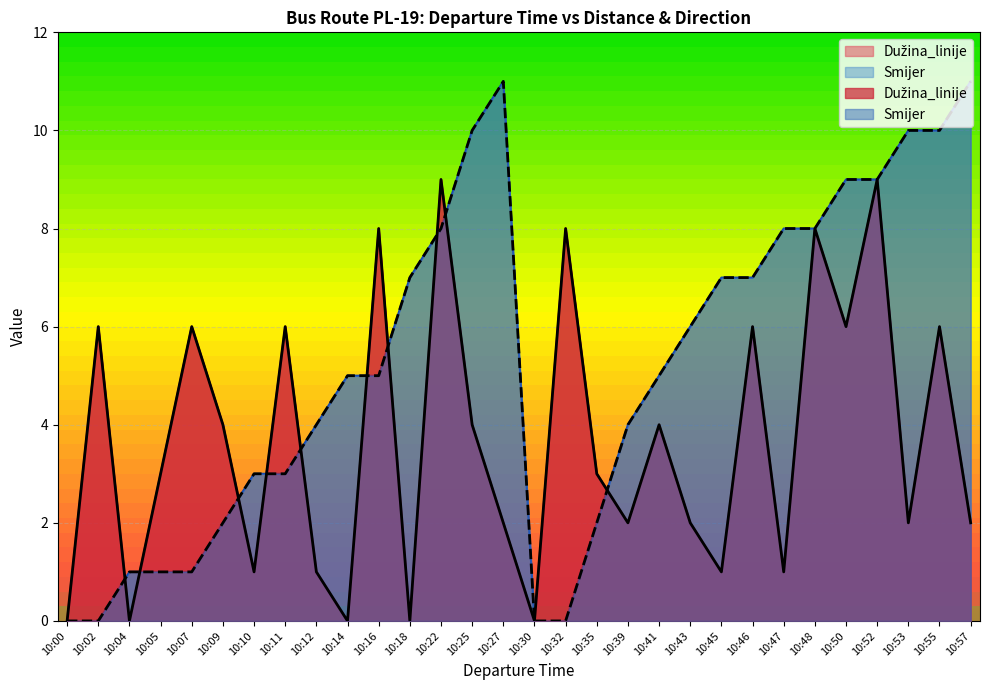

True or false: Dužina_linije and Smijer intersect in this chart.

True